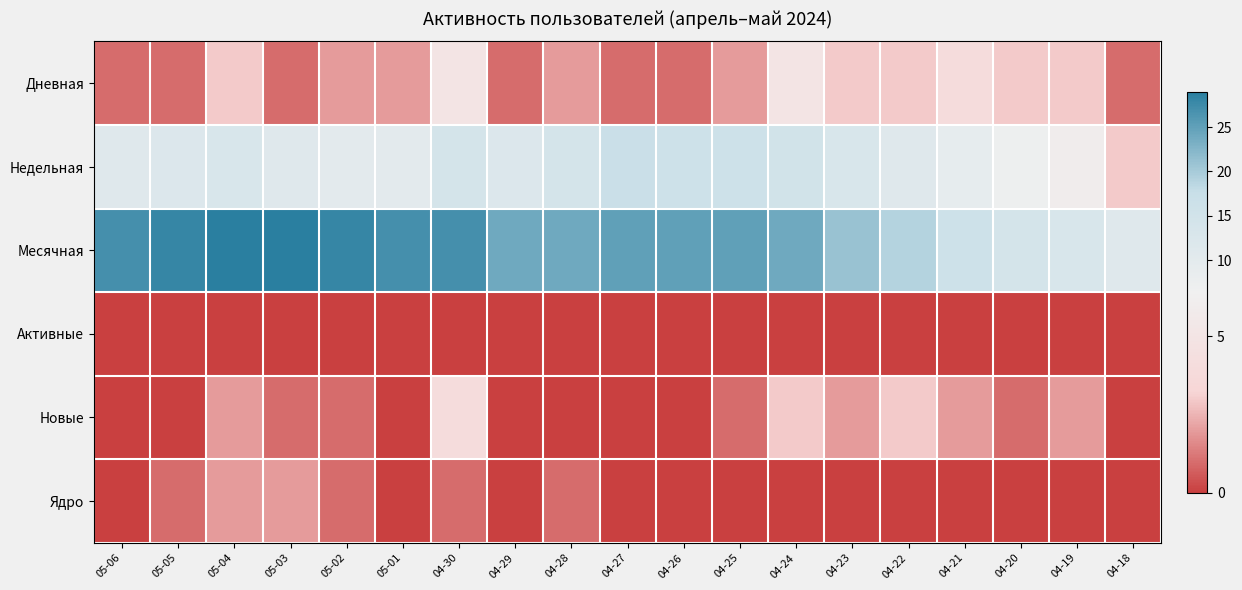

What is the greatest value displayed?

29